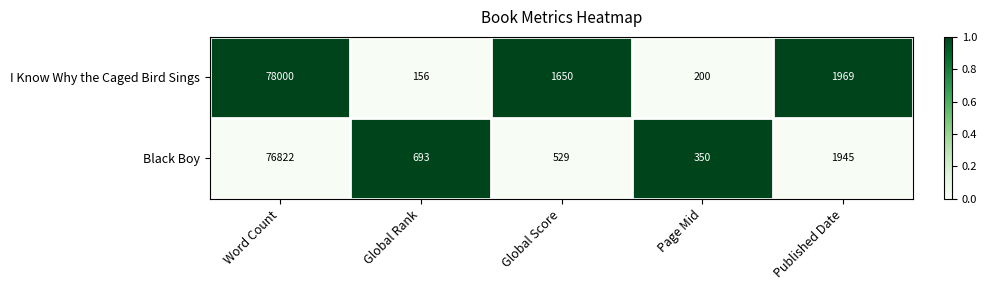

What is the lowest value of the Black Boy series?

350